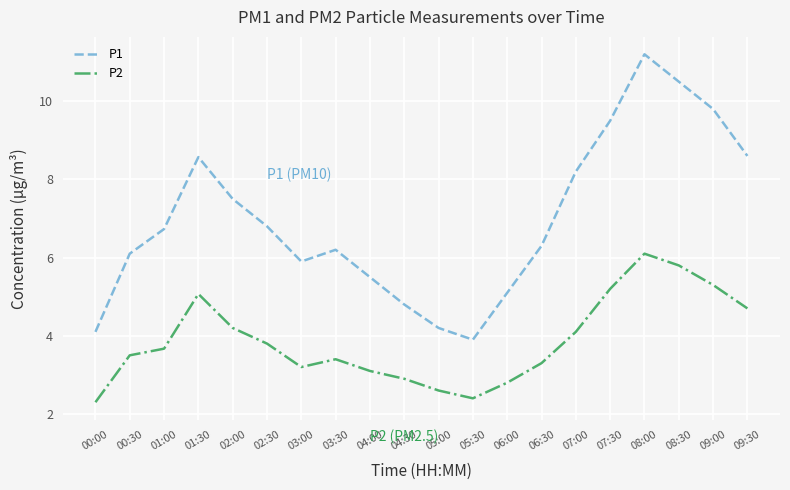

Which category has the lowest value across all series?

00:00